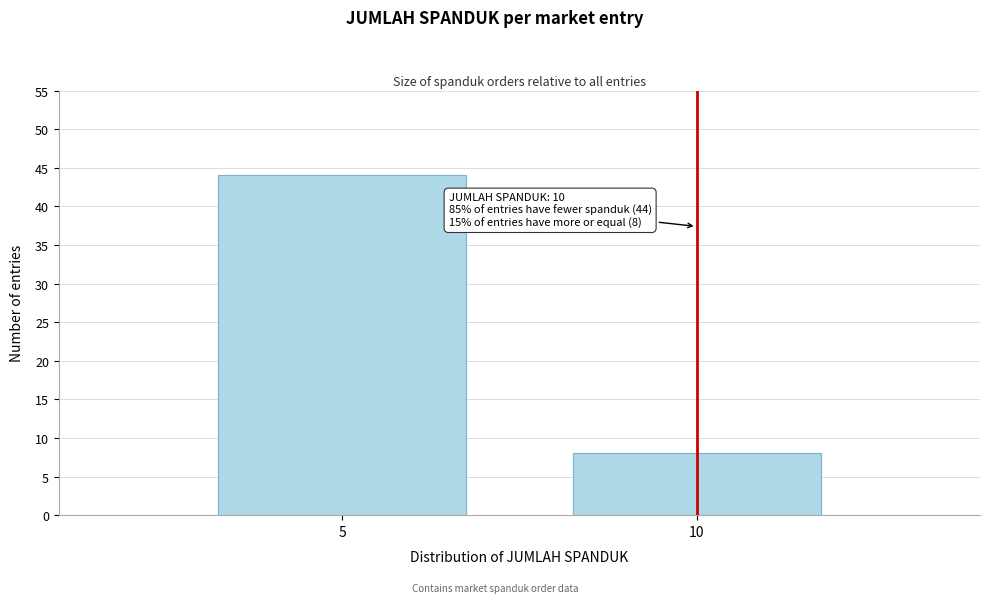

Reading left to right, extract all data points from this chart.

5=44	10=8